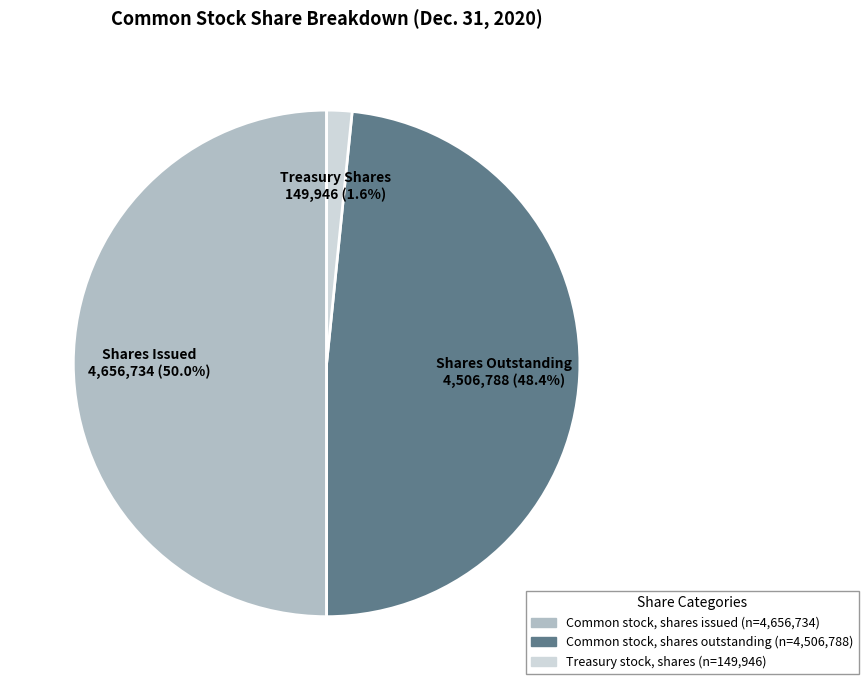

Rank the categories by value from highest to lowest.

Common stock, shares issued, Common stock, shares outstanding, Treasury stock, shares